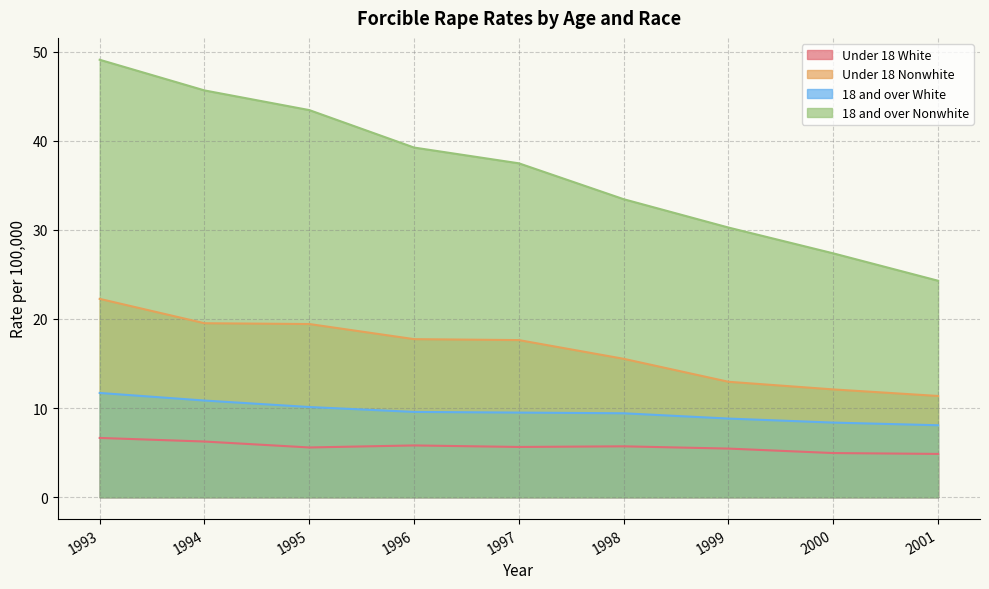

At 2000, list the series in order from largest to smallest.

18 and over Nonwhite, Under 18 Nonwhite, 18 and over White, Under 18 White